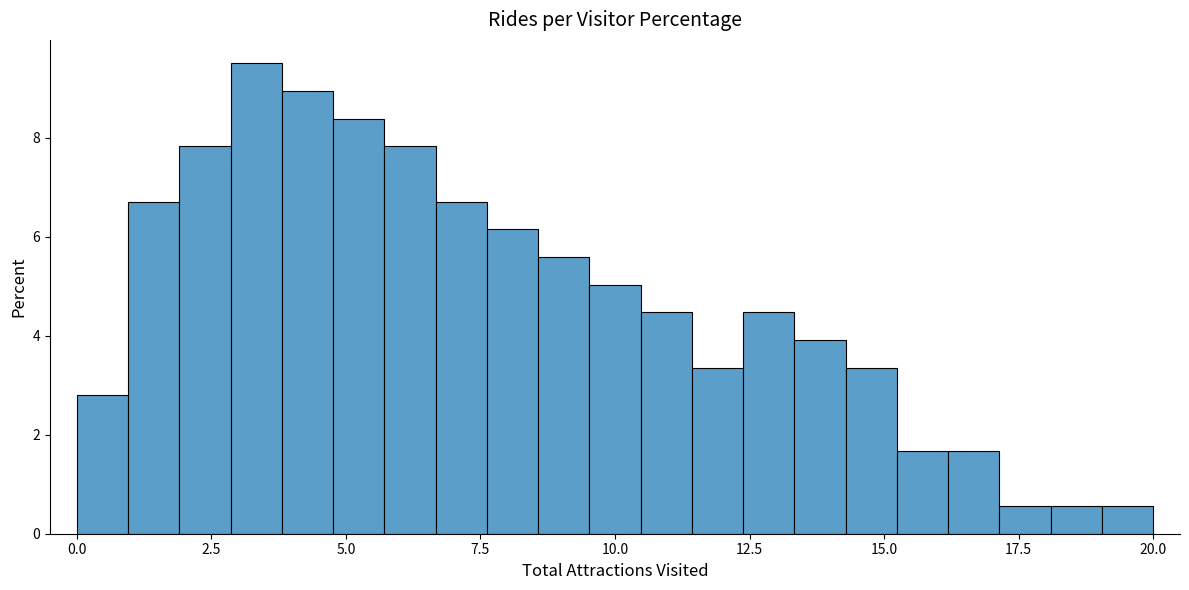

Around what value on the x-axis is the tallest bar? Give the approximate position of its centre, as read against the axis.

3.5